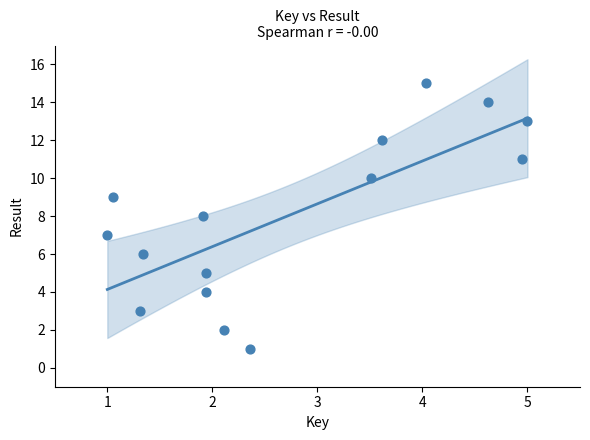

What is the range of Y values (max minus min)?

14